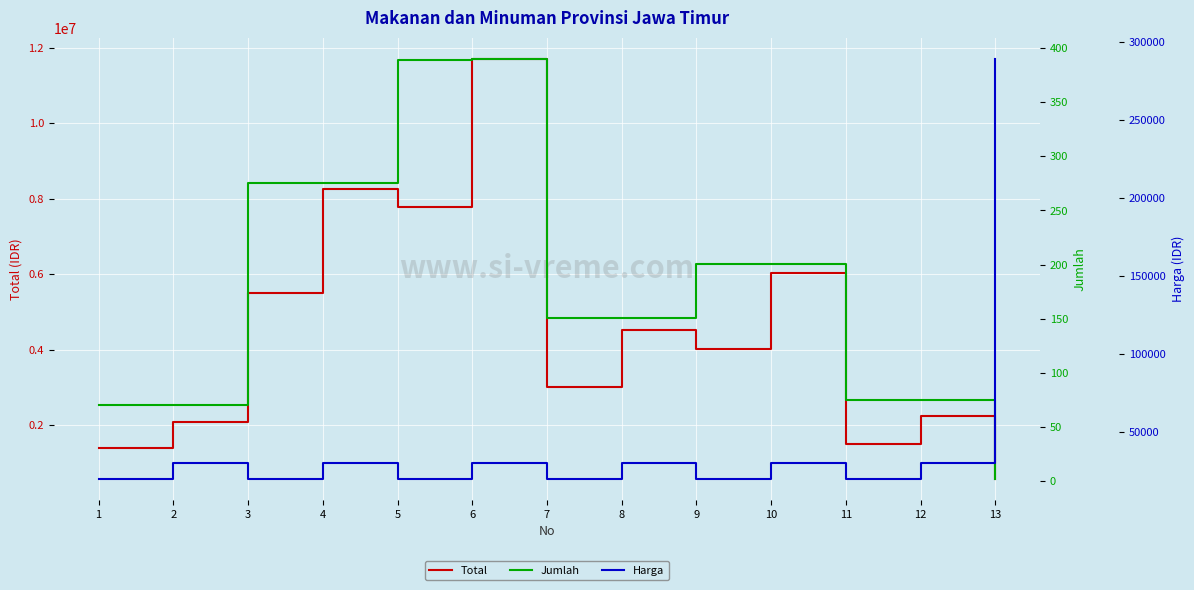

At which category does Total reach its first local peak?

4